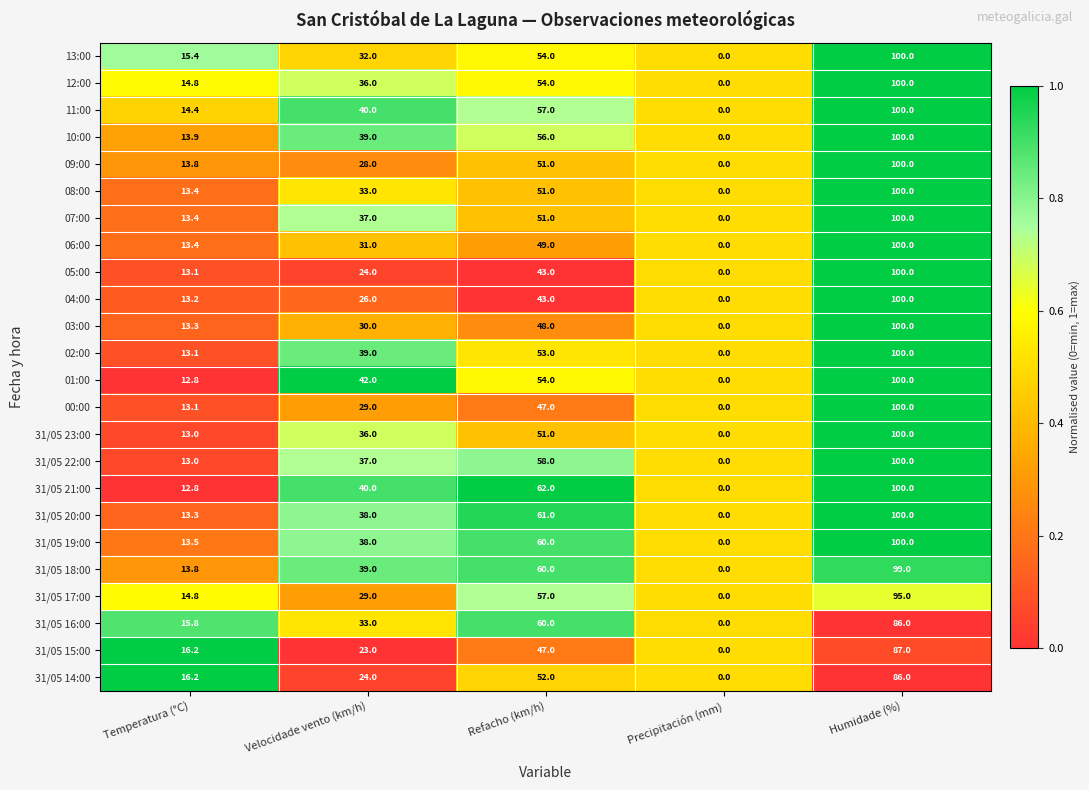

Rank the categories by 10:00 value from lowest to highest.

Precipitación (mm), Temperatura (°C), Velocidade vento (km/h), Refacho (km/h), Humidade (%)